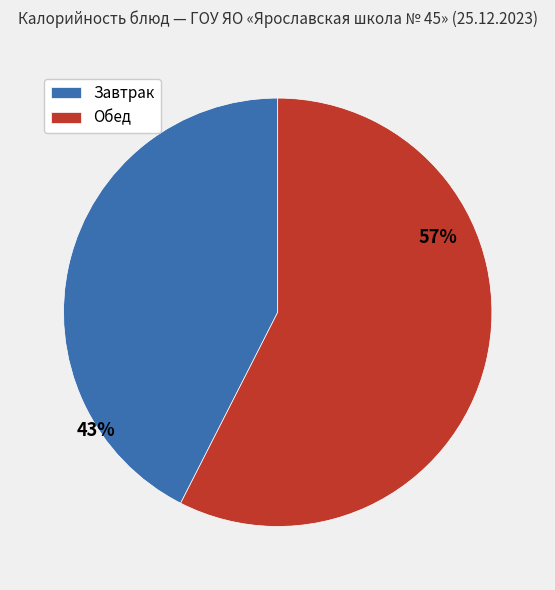

What percentage is the Завтрак slice, to the nearest percent?

43%